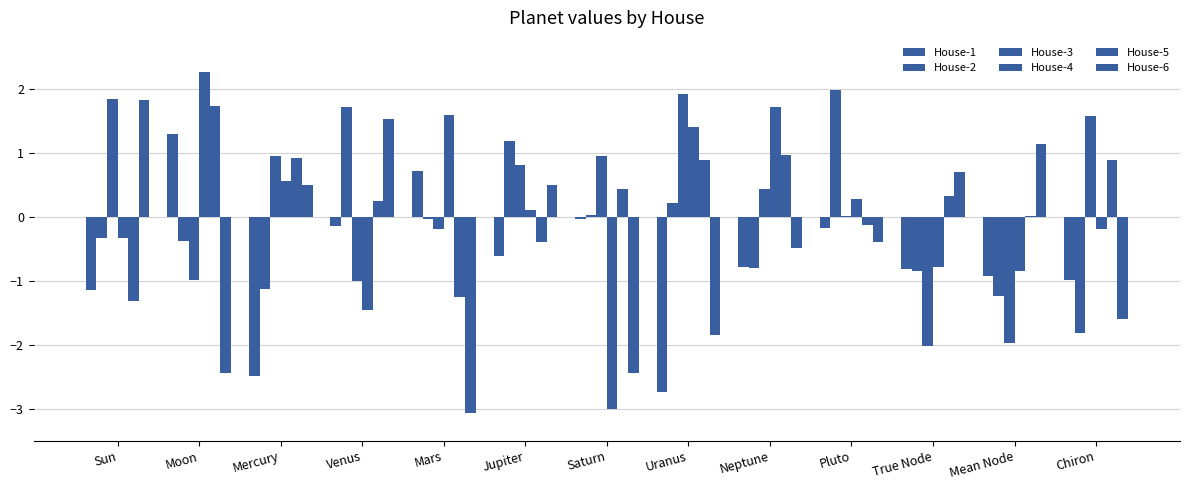

Count the number of data series in this chart.

6